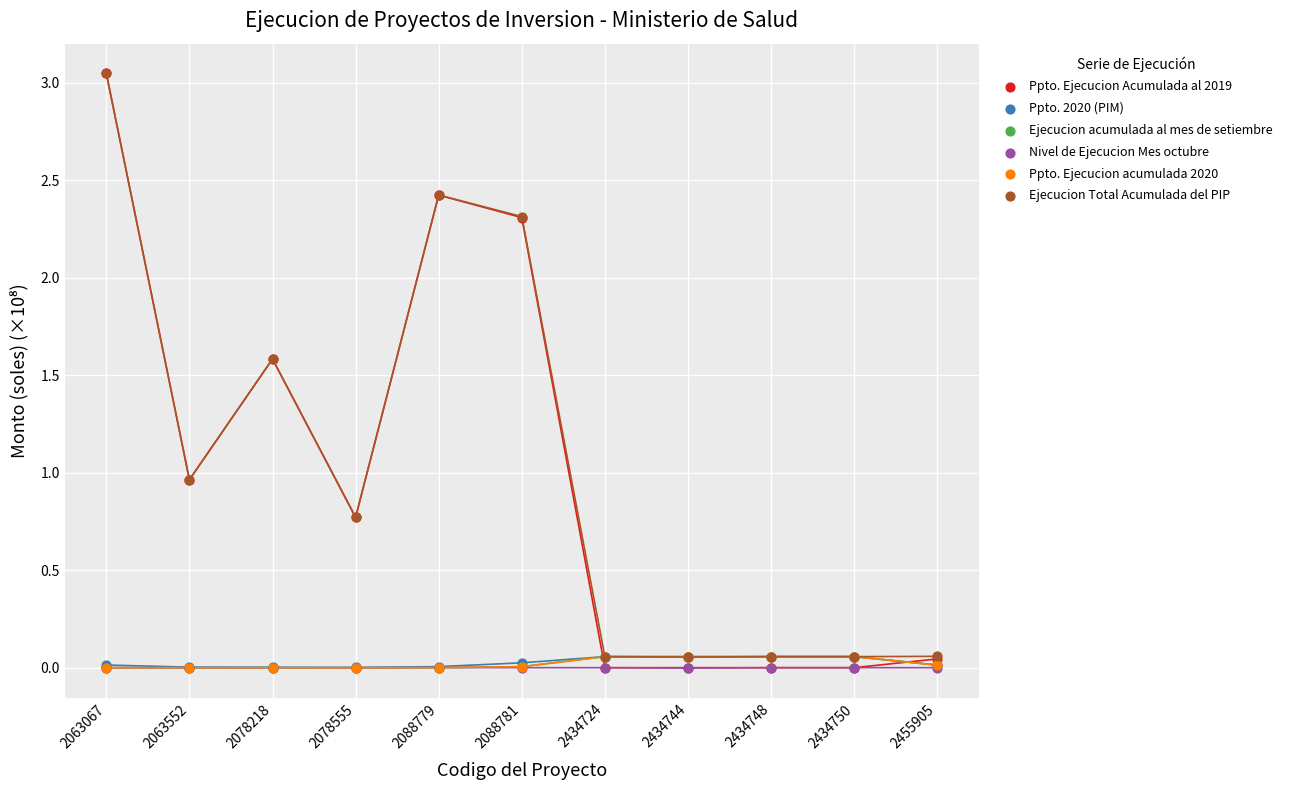

Which series contains the highest Y value?

Ppto. Ejecucion Acumulada al 2019